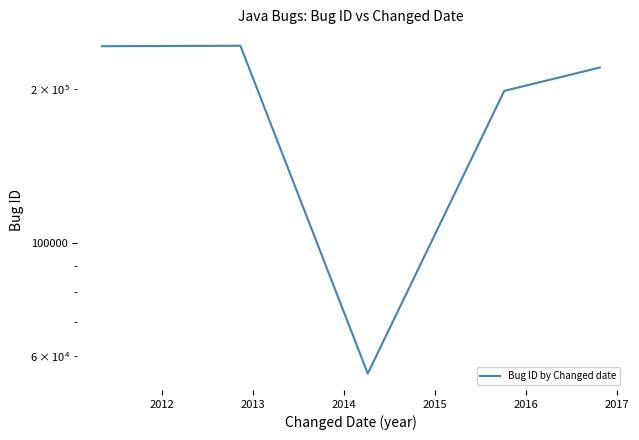

How many points are higher than both their immediate neighbors (excluding endpoints)?

1